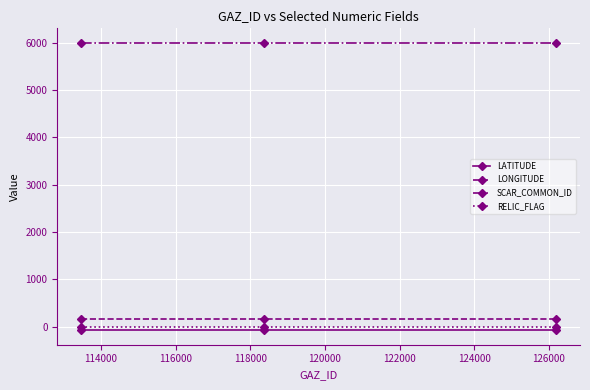

Does the chart display data point markers on the line(s)?

Yes